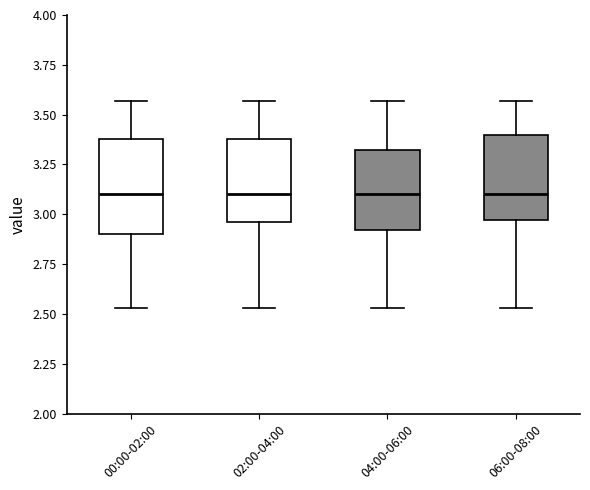

Reading left to right, read every box against the y-axis: the position of its median line, the range the box covers, and the ends of its whiskers. The values are not printed on the chart, so give them approximately, as read against the axis.

00:00-02:00: median 3.10, box 2.90 to 3.40, whiskers 2.55 to 3.55
02:00-04:00: median 3.10, box 2.95 to 3.40, whiskers 2.55 to 3.55
04:00-06:00: median 3.10, box 2.90 to 3.35, whiskers 2.55 to 3.55
06:00-08:00: median 3.10, box 2.95 to 3.40, whiskers 2.55 to 3.55